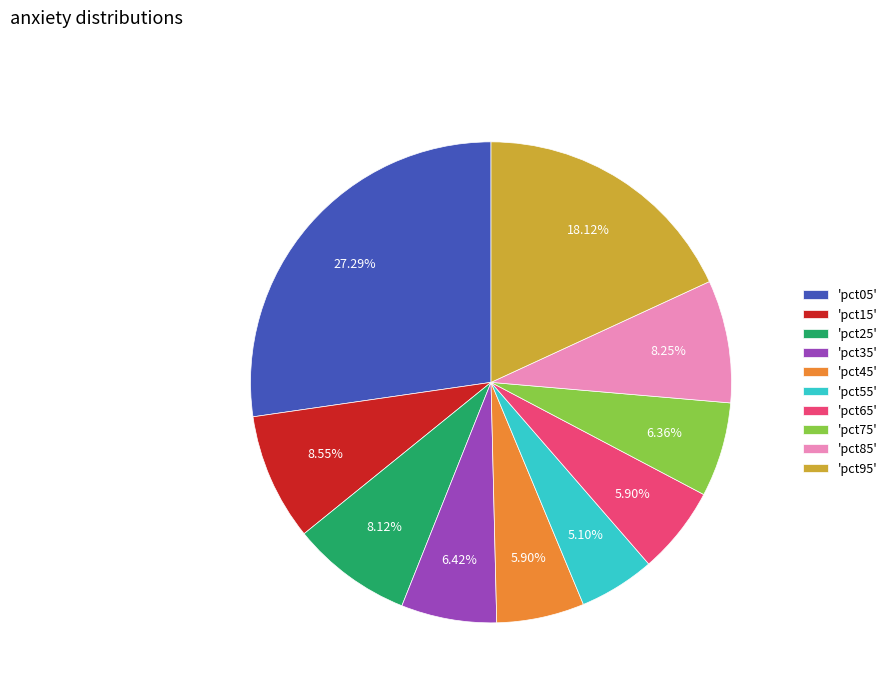

Between 'pct85' and 'pct35', which is larger?

'pct85'